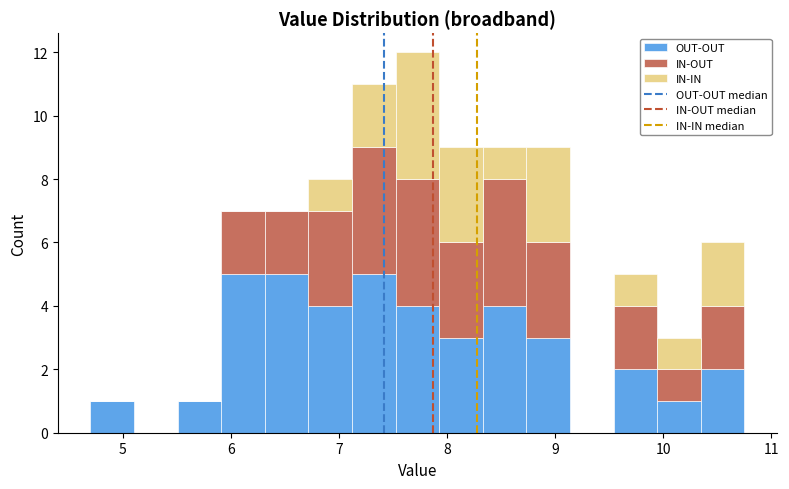

Reading left to right, list every stacked bar in this chart as the range it spans on the x-axis followed by its total height. Neither the bar edges nor the heights are printed on the chart, so give them approximately, as read against the axes.

4.7 to 5.1: 1
5.1 to 5.5: 0
5.5 to 5.9: 1
5.9 to 6.3: 7
6.3 to 6.7: 7
6.7 to 7.1: 8
7.1 to 7.5: 11
7.5 to 7.9: 12
7.9 to 8.3: 9
8.3 to 8.7: 9
8.7 to 9.1: 9
9.1 to 9.5: 0
9.5 to 9.9: 5
9.9 to 10.3: 3
10.3 to 10.8: 6